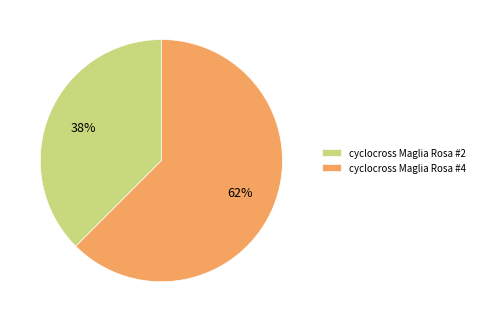

True or false: cyclocross Maglia Rosa #4 accounts for 49% of the total.

False